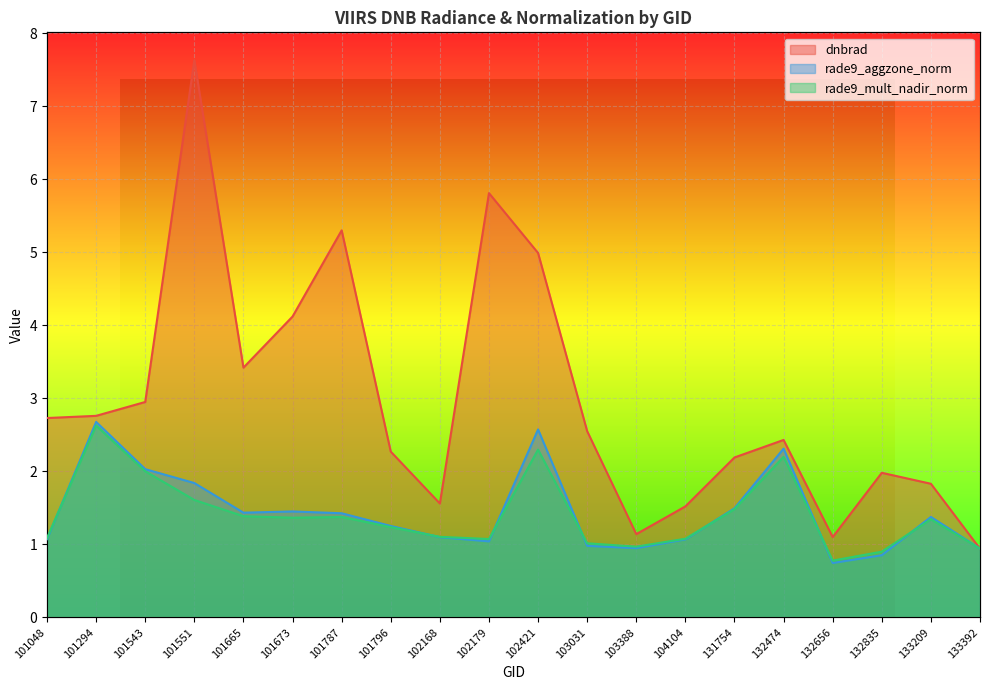

What is the sum of all rade9_aggzone_norm values?

28.6